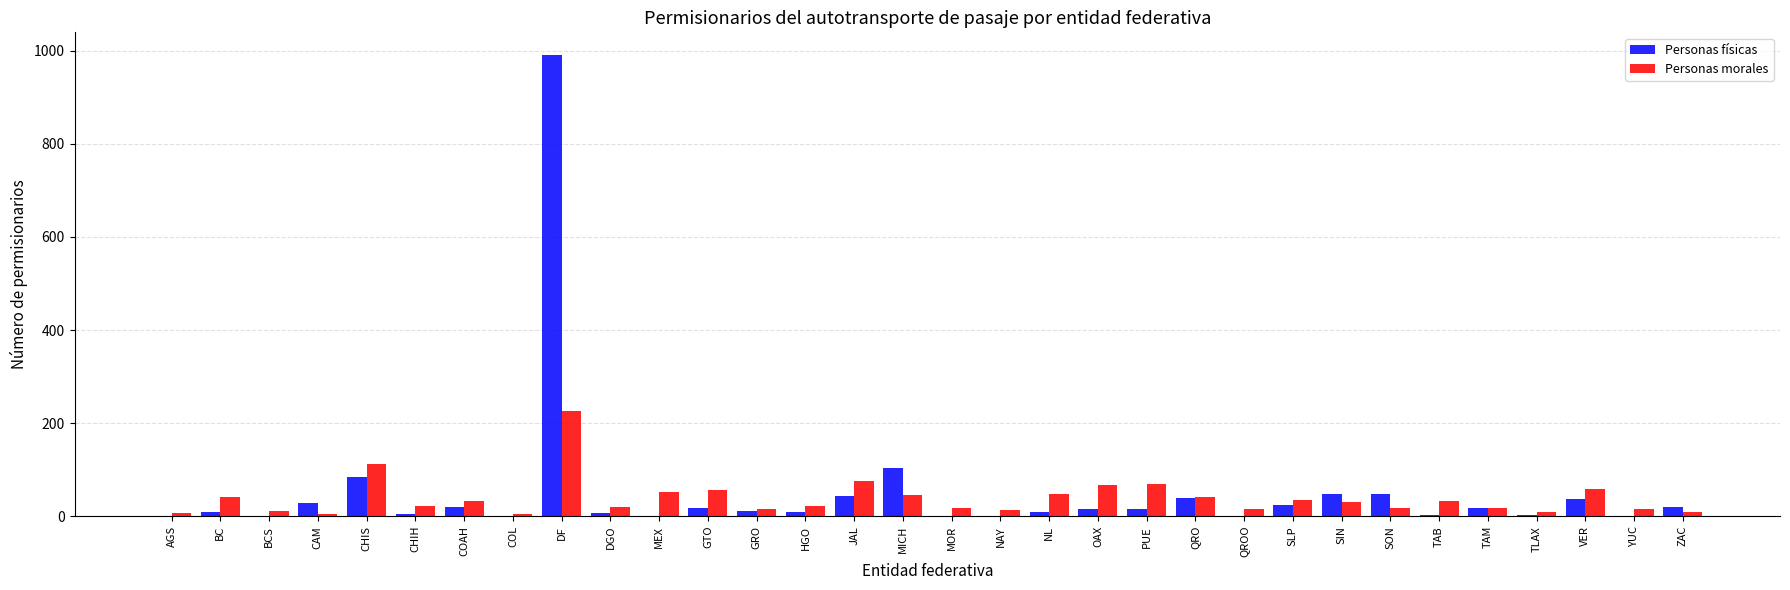

Is it true that Personas físicas equals -661 at MEX?

False